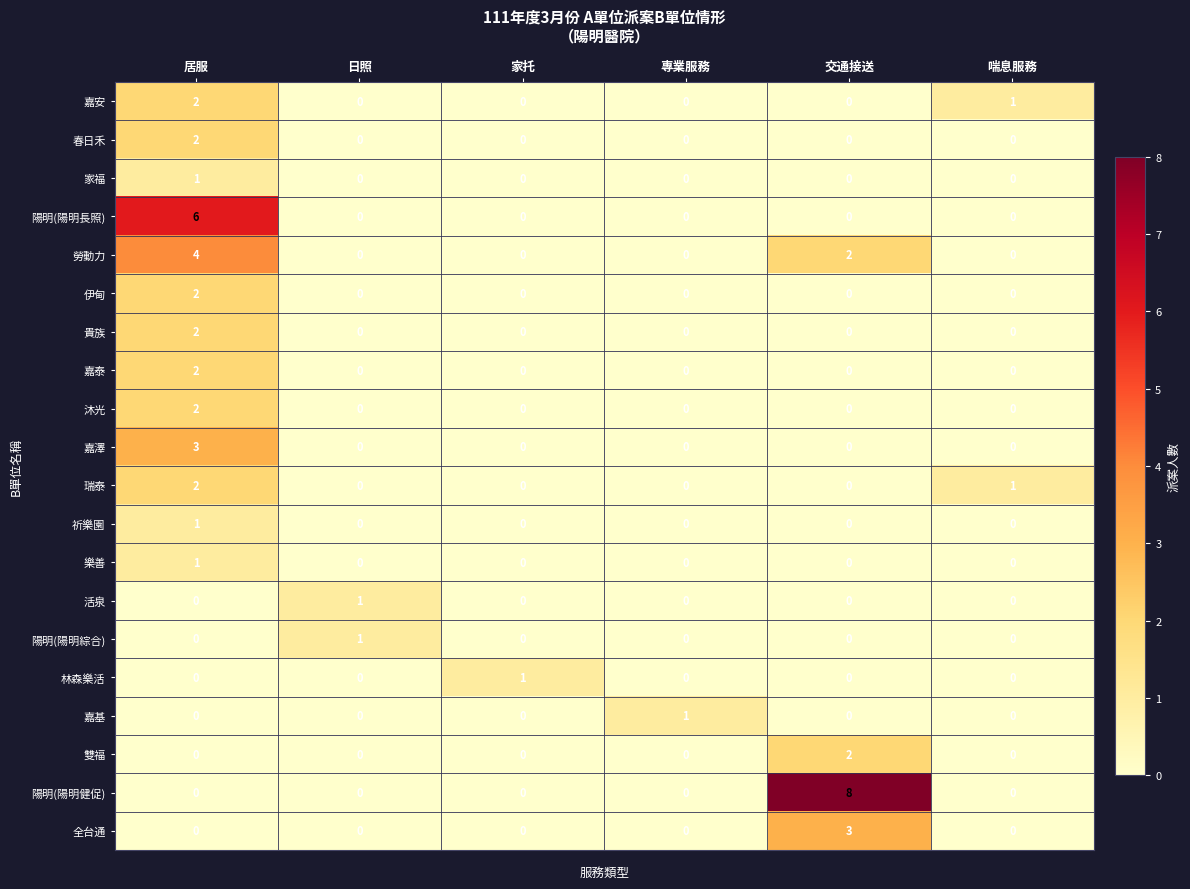

The value of 伊甸 at 喘息服務 is -1. True or false?

False